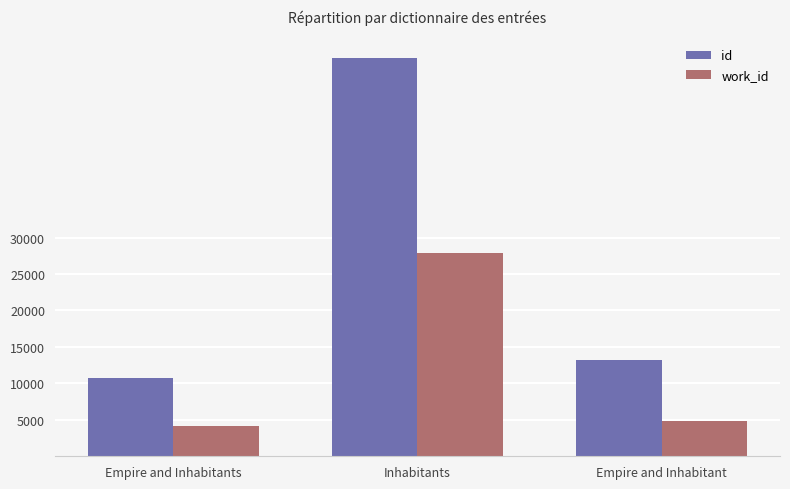

How many values in the work_id series are below 4905?

1